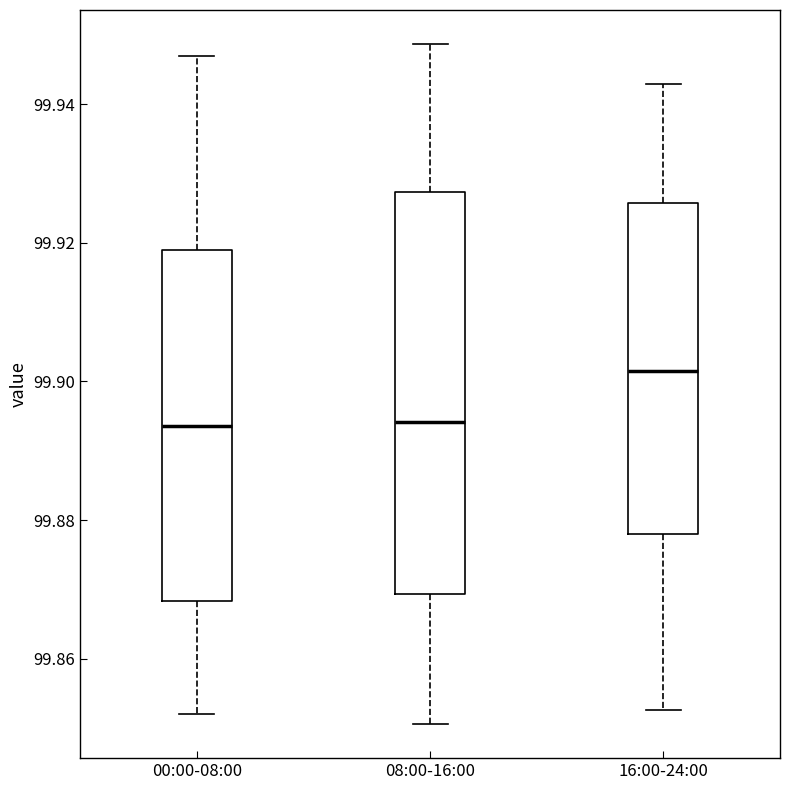

Reading left to right, transcribe this box plot: for each box, give where its median line is, the range the box spans, and where its two whiskers end, as read against the y-axis. The values are not printed on the chart, so give them approximately, as read against the axis.

00:00-08:00: median 99.894, box 99.868 to 99.920, whiskers 99.852 to 99.946
08:00-16:00: median 99.894, box 99.870 to 99.928, whiskers 99.850 to 99.948
16:00-24:00: median 99.902, box 99.878 to 99.926, whiskers 99.852 to 99.942